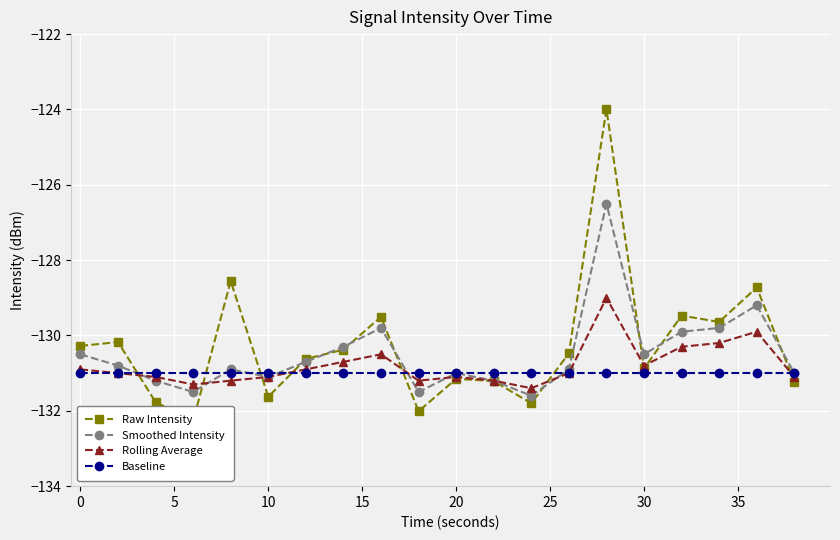

The value of Rolling Average at 0 is -130.9. True or false?

True